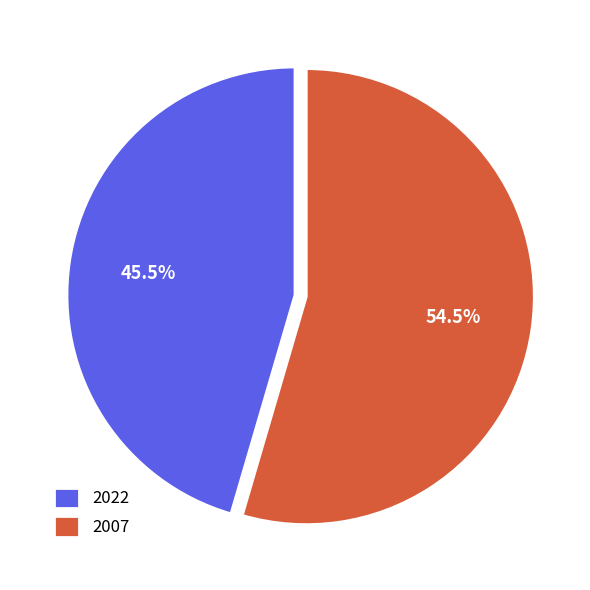

How many segments does this pie chart have?

2